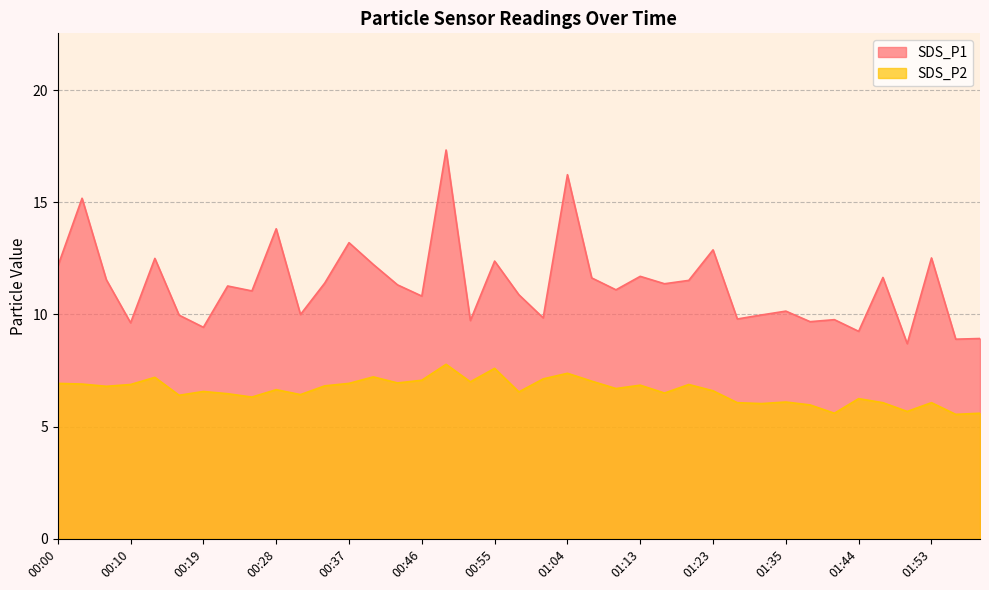

How many distinct data groups are displayed?

2